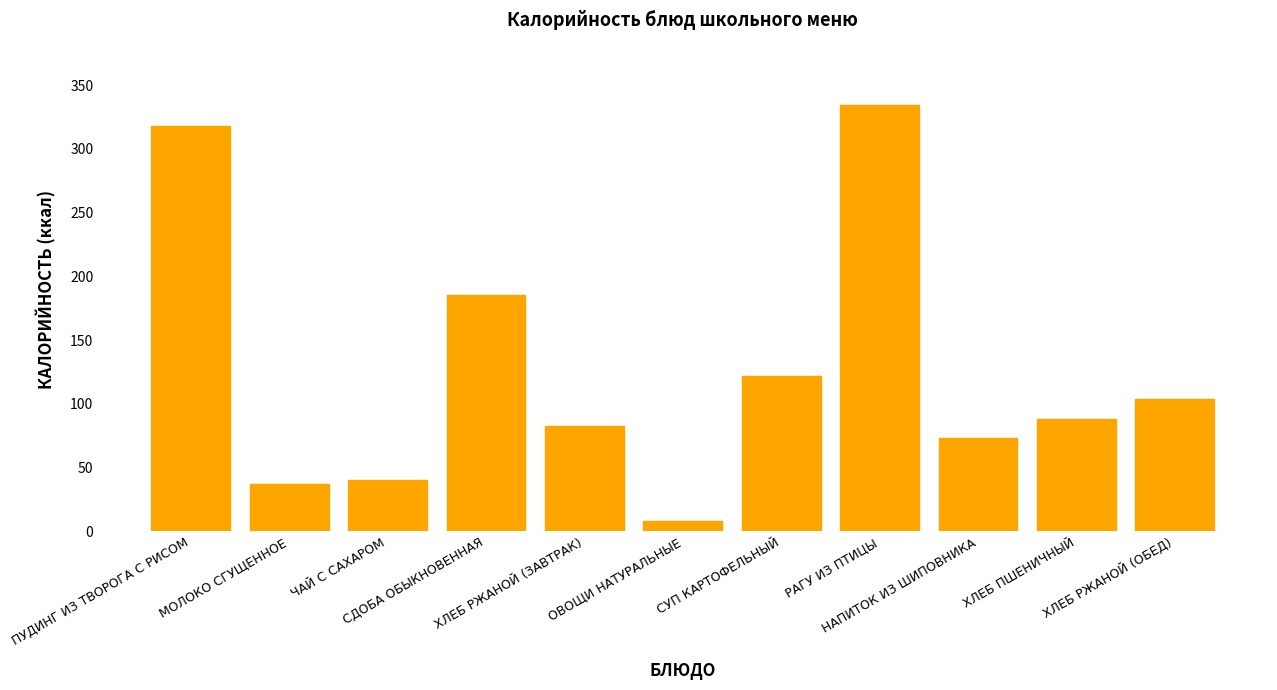

Which has a higher value, ХЛЕБ ПШЕНИЧНЫЙ or РАГУ ИЗ ПТИЦЫ?

РАГУ ИЗ ПТИЦЫ